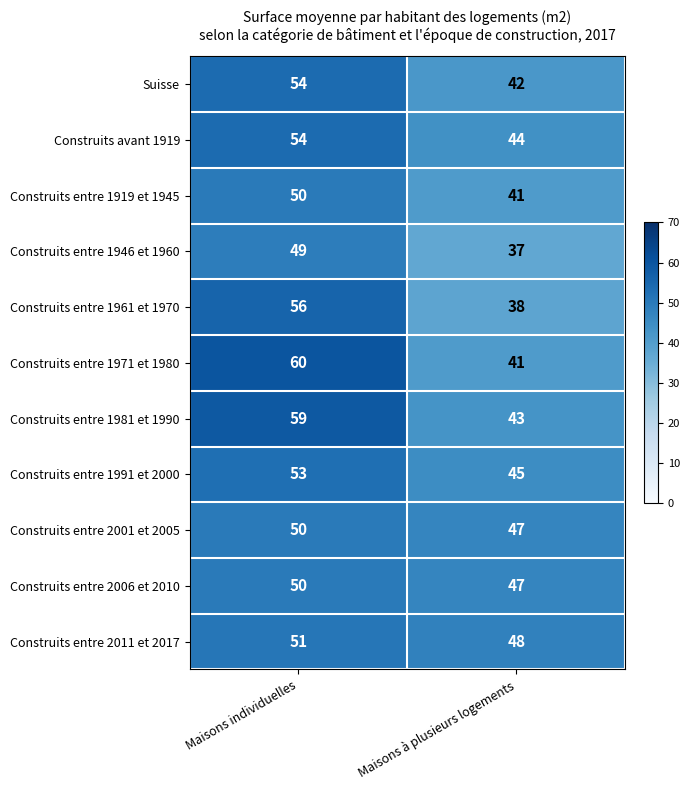

Read the Suisse value at Maisons individuelles.

54